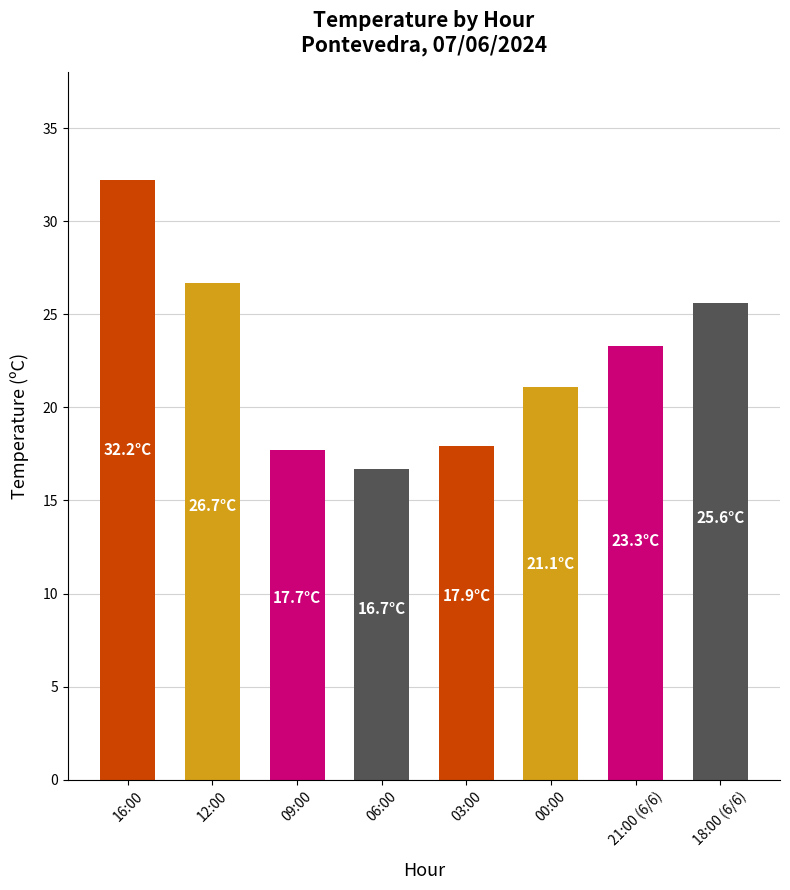

How many data points does each series have?

8